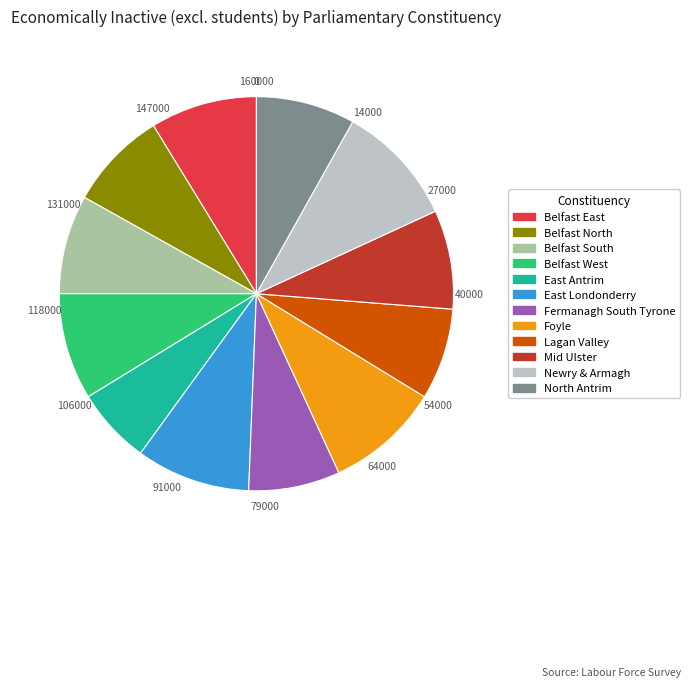

Is the sum of East Antrim and Foyle greater than half?

No